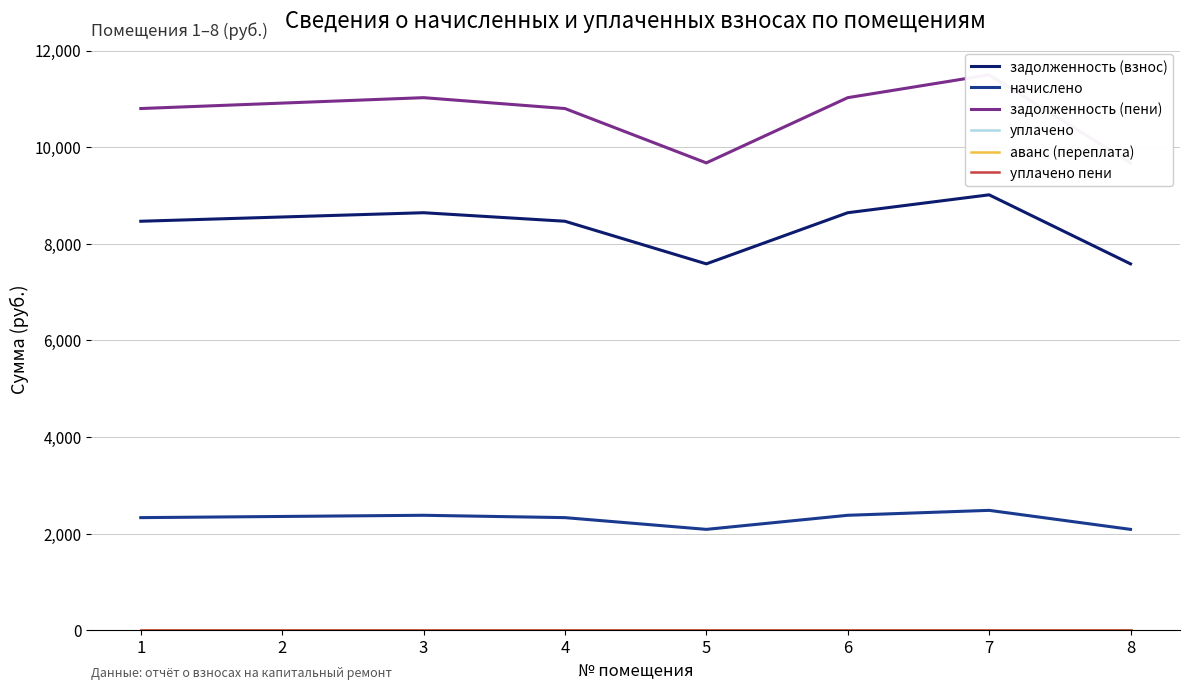

True or false: начислено and уплачено cross at least once.

False